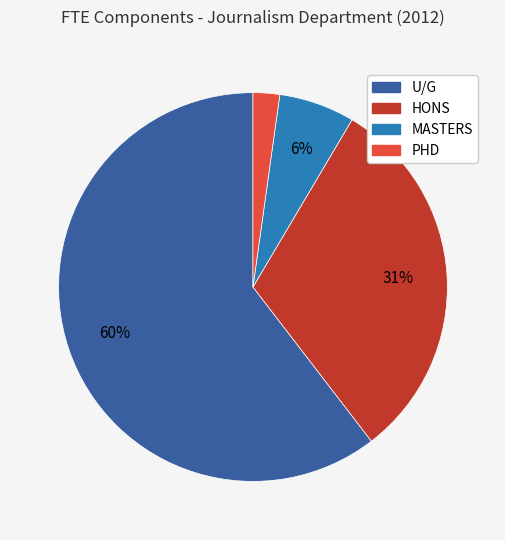

Rank the categories by value from highest to lowest.

U/G, HONS, MASTERS, PHD